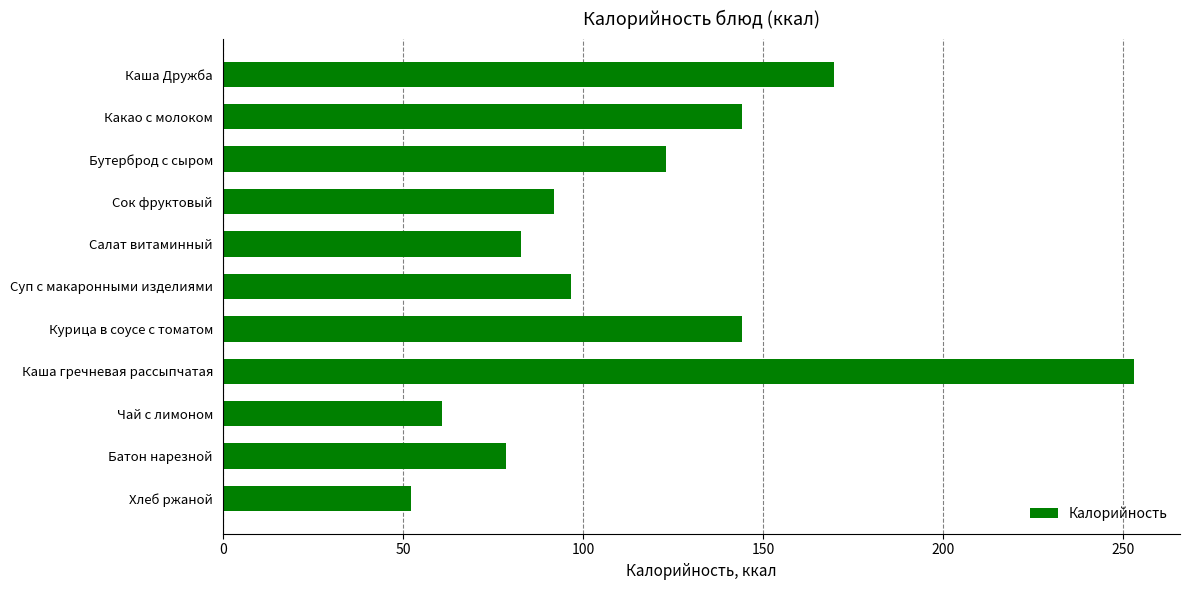

Count the number of data series in this chart.

1